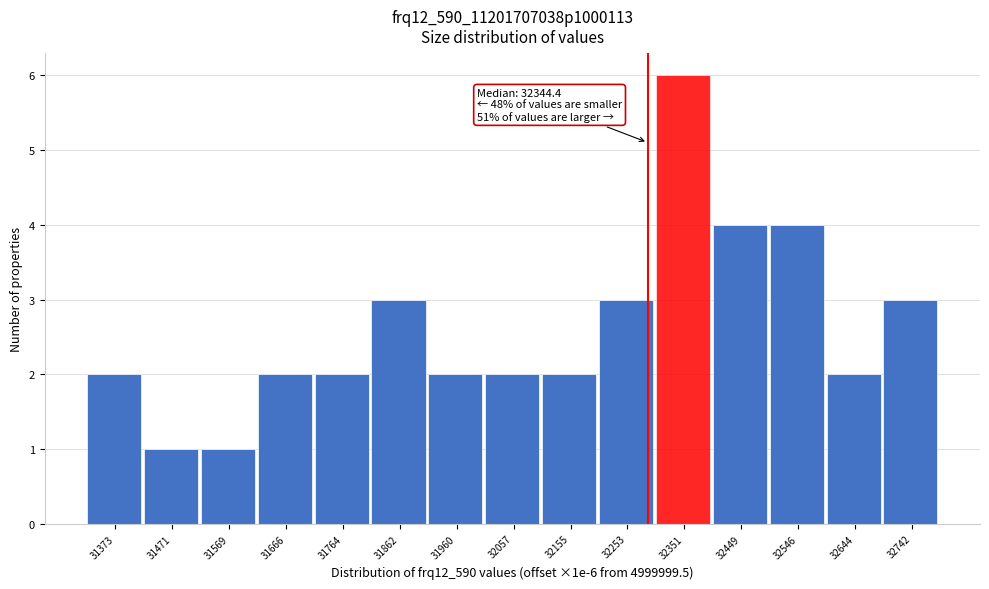

Reading left to right, what are all the values shown in this chart?

31373=2	31471=1	31569=1	31666=2	31764=2	31862=3	31960=2	32057=2	32155=2	32253=3	32351=6	32449=4	32546=4	32644=2	32742=3